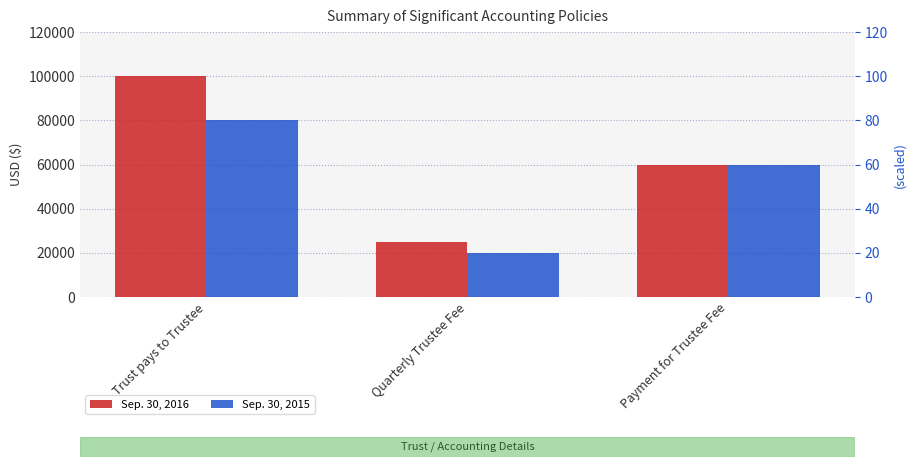

Rank the series at Trust pays to Trustee from lowest to highest value.

Sep. 30, 2015, Sep. 30, 2016